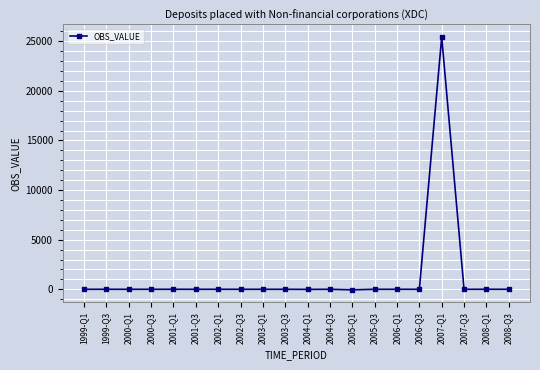

What is the label of the 4th point from the left?

2000-Q3